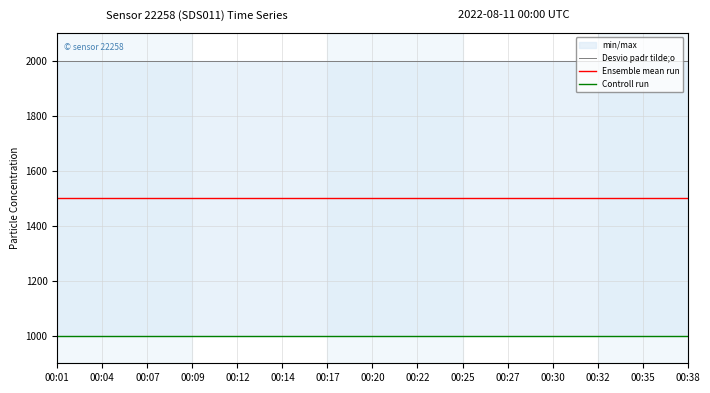

At 00:17, list the series in order from smallest to largest.

Controll run, Ensemble mean run, Desvio padr tilde;o